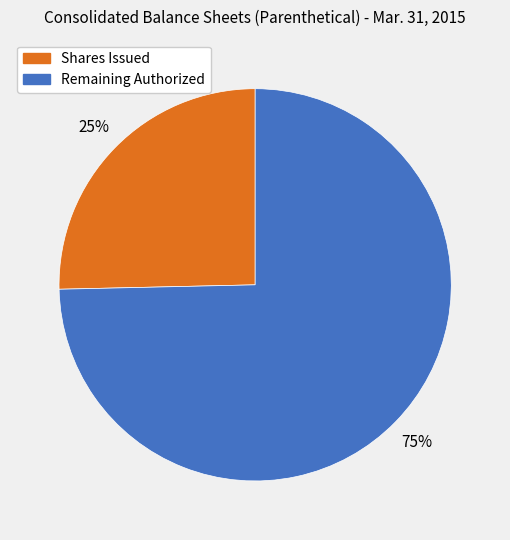

To the nearest percent, what is the average slice percentage?

50%